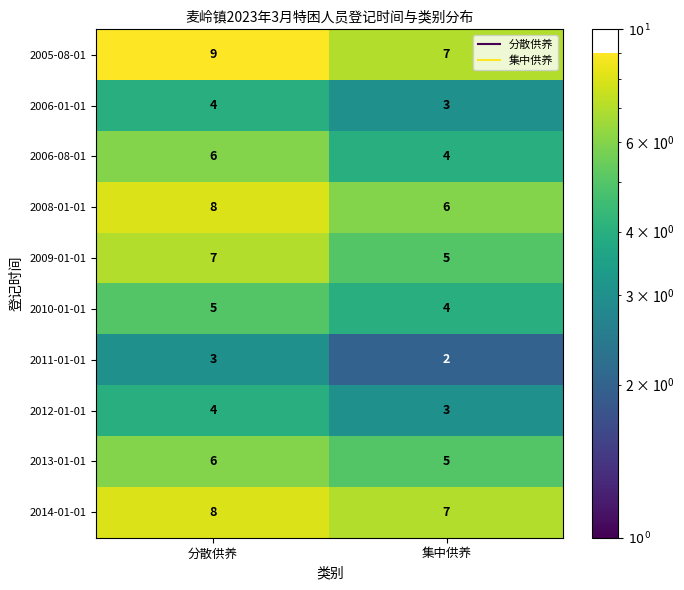

Reading left to right, transcribe all the data shown in this chart.

2005-08-01: 9	7
2006-01-01: 4	3
2006-08-01: 6	4
2008-01-01: 8	6
2009-01-01: 7	5
2010-01-01: 5	4
2011-01-01: 3	2
2012-01-01: 4	3
2013-01-01: 6	5
2014-01-01: 8	7